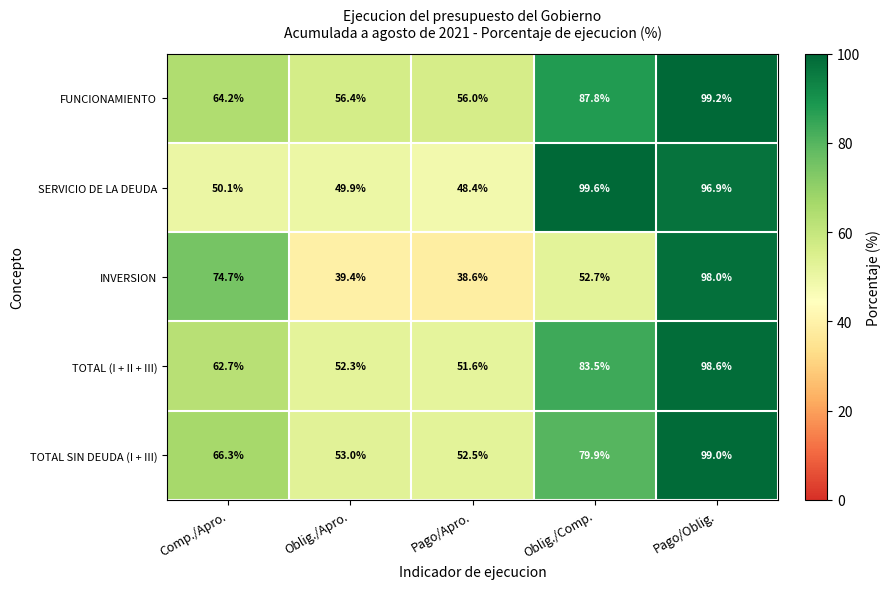

Rank the series at Oblig./Comp. from lowest to highest value.

INVERSION, TOTAL SIN DEUDA (I + III), TOTAL (I + II + III), FUNCIONAMIENTO, SERVICIO DE LA DEUDA